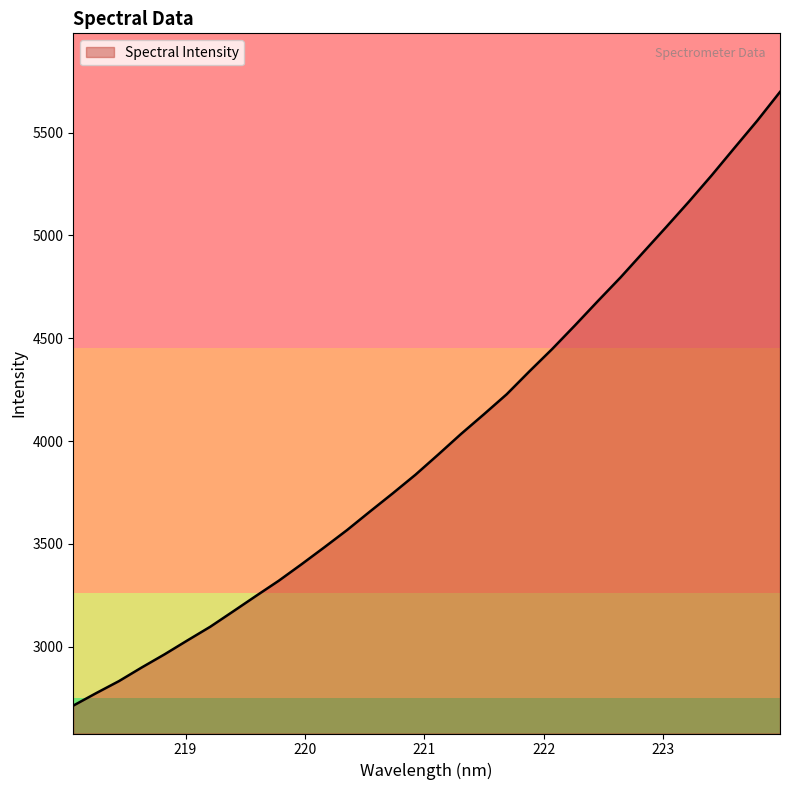

What is the minimum value shown in the chart?

2712.9